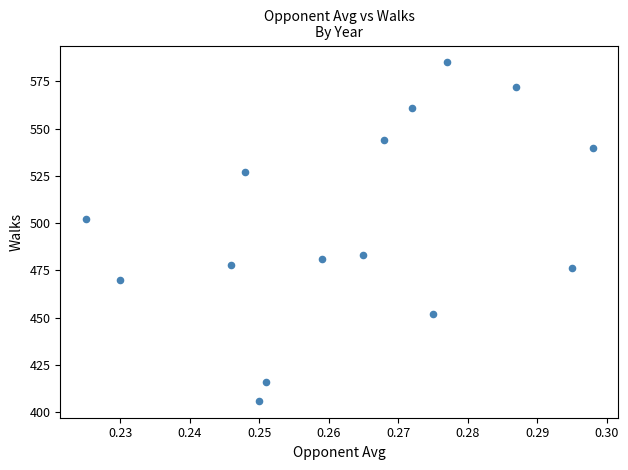

What is the range of Y values (max minus min)?

179